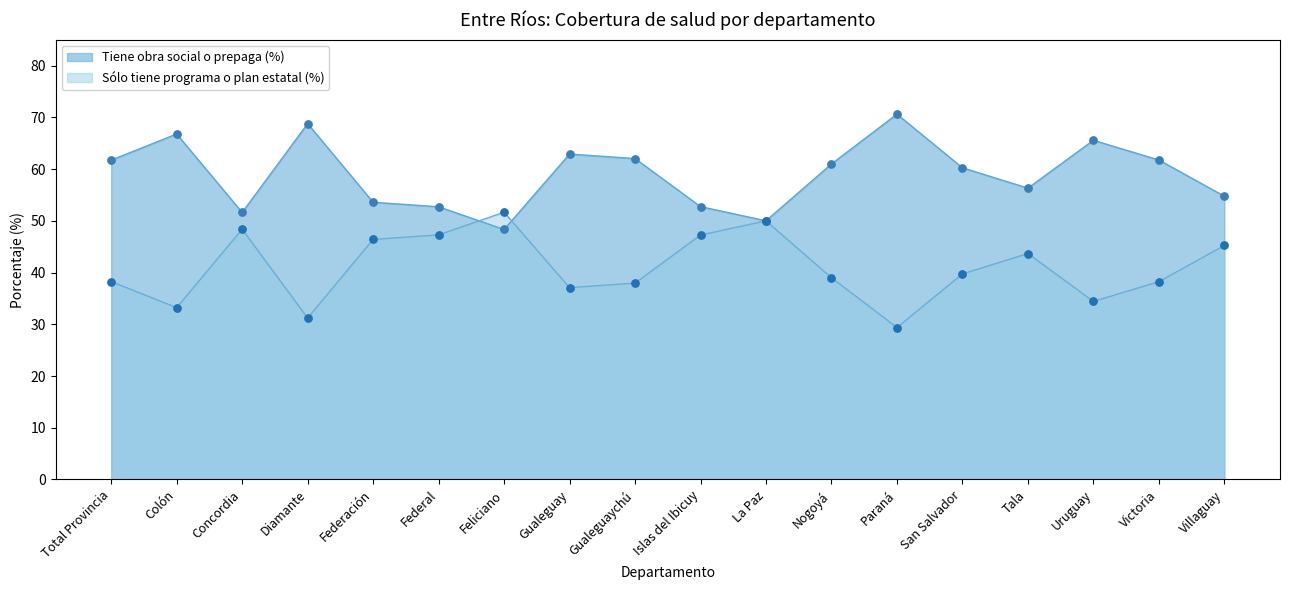

What is the total value across all series at Total Provincia?

100.0